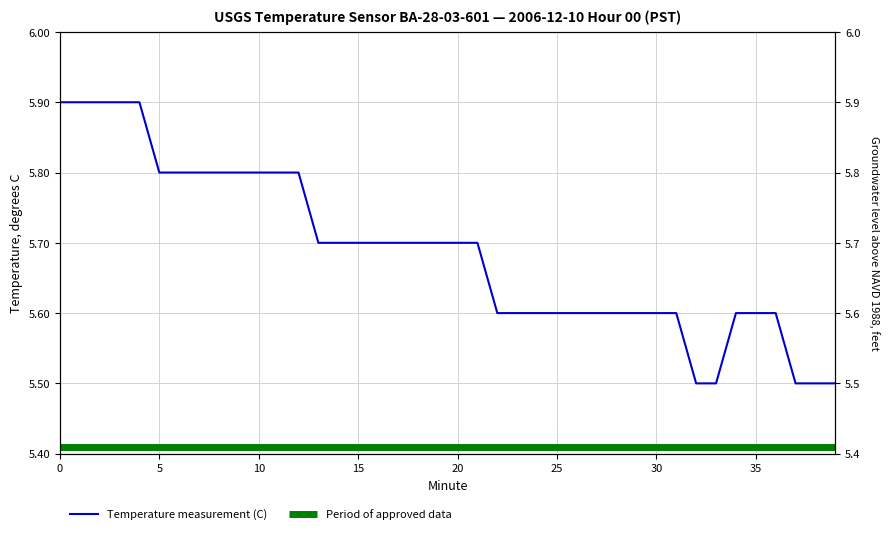

Is it true that Temperature measurement (C) equals 8.1 at 36?

False